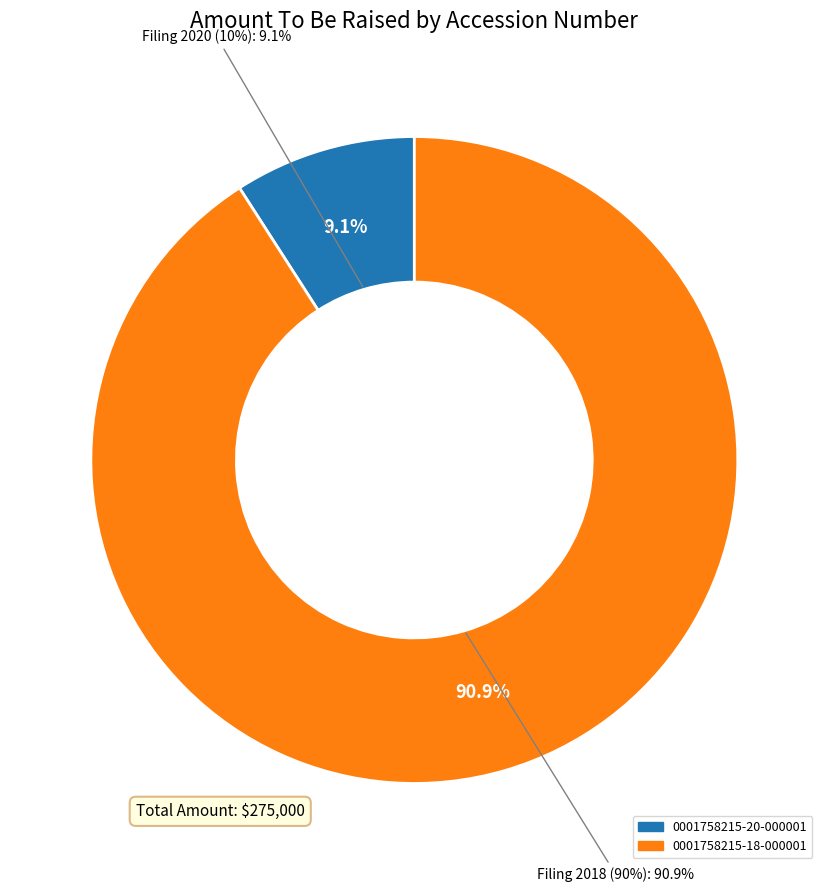

To the nearest percent, what percentage of the pie is 0001758215-18-000001?

91%